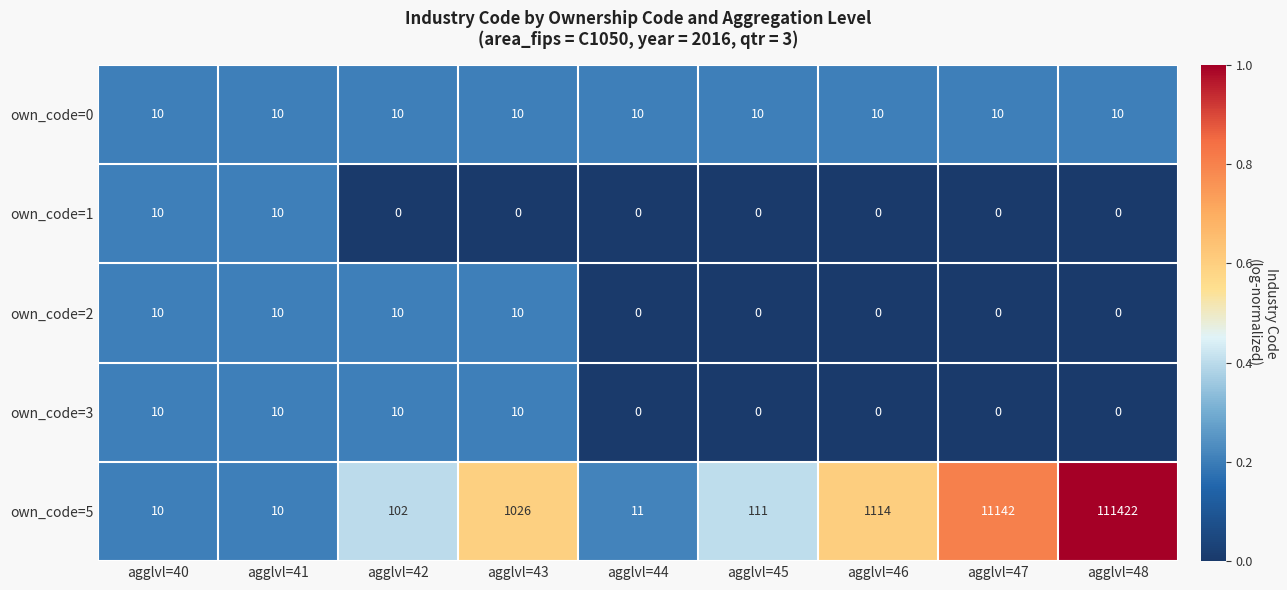

What is the difference between the own_code=3 values at agglvl=43 and agglvl=48?

10